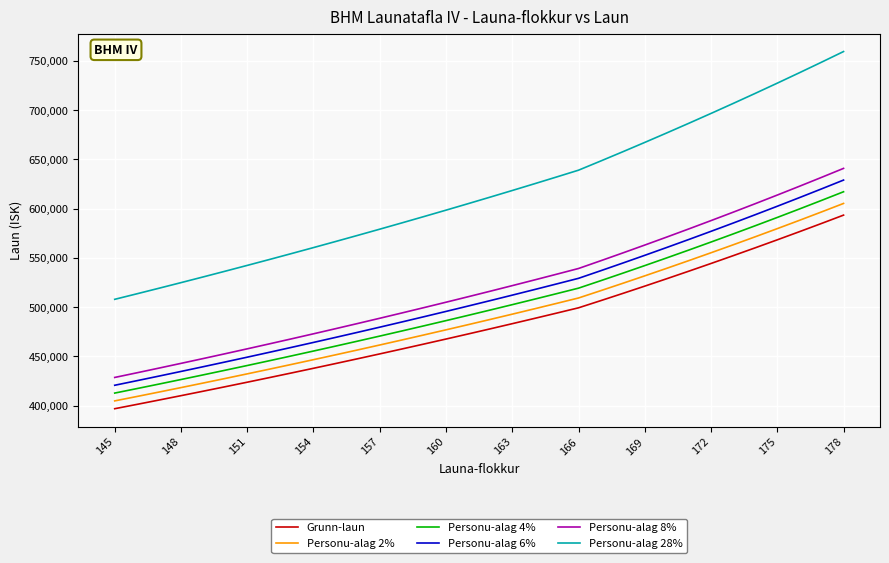

What is the difference between the maximum and minimum values in the Personu-alag 28% series?

251667